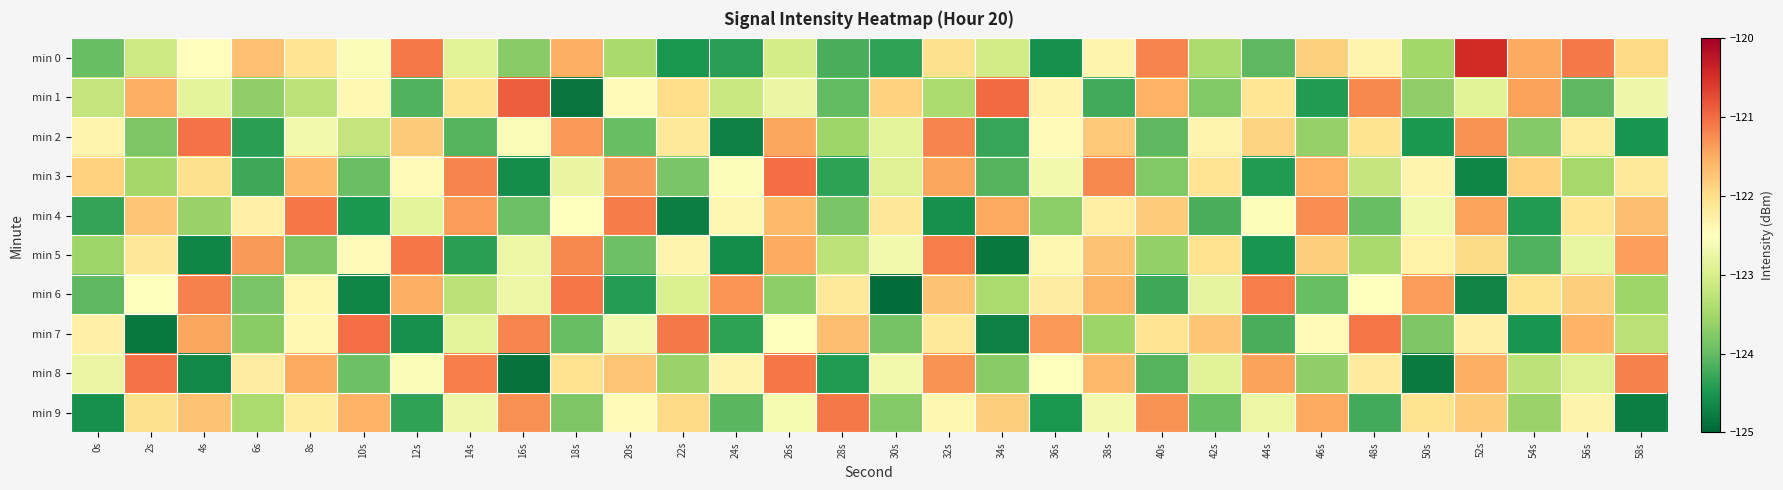

Reading right to left, extract all data points from this chart.

min 0: 58s=-121.9	56s=-121.1	54s=-121.5	52s=-120.5	50s=-123.5	48s=-122.3	46s=-121.8	44s=-124.1	42s=-123.5	40s=-121.2	38s=-122.3	36s=-124.6	34s=-123.1	32s=-122.0	30s=-124.3	28s=-124.2	26s=-123.0	24s=-124.4	22s=-124.5	20s=-123.5	18s=-121.5	16s=-123.7	14s=-122.9	12s=-121.1	10s=-122.6	8s=-122.1	6s=-121.7	4s=-122.5	2s=-123.1	0s=-124.0
min 1: 58s=-122.7	56s=-124.1	54s=-121.4	52s=-122.9	50s=-123.7	48s=-121.2	46s=-124.5	44s=-122.1	42s=-123.8	40s=-121.6	38s=-124.2	36s=-122.3	34s=-121.0	32s=-123.4	30s=-121.9	28s=-124.0	26s=-122.8	24s=-123.2	22s=-122.0	20s=-122.5	18s=-124.9	16s=-120.9	14s=-122.1	12s=-124.1	10s=-122.4	8s=-123.3	6s=-123.7	4s=-122.8	2s=-121.5	0s=-123.2
min 2: 58s=-124.5	56s=-122.2	54s=-123.8	52s=-121.3	50s=-124.5	48s=-122.1	46s=-123.6	44s=-121.9	42s=-122.3	40s=-124.1	38s=-121.8	36s=-122.4	34s=-124.3	32s=-121.2	30s=-122.9	28s=-123.5	26s=-121.5	24s=-124.7	22s=-122.1	20s=-124.0	18s=-121.3	16s=-122.6	14s=-124.1	12s=-121.8	10s=-123.2	8s=-122.7	6s=-124.4	4s=-121.0	2s=-123.8	0s=-122.3
min 3: 58s=-122.2	56s=-123.5	54s=-121.9	52s=-124.7	50s=-122.3	48s=-123.2	46s=-121.6	44s=-124.4	42s=-122.1	40s=-123.8	38s=-121.2	36s=-122.7	34s=-124.1	32s=-121.5	30s=-122.9	28s=-124.4	26s=-121.0	24s=-122.5	22s=-123.8	20s=-121.3	18s=-122.8	16s=-124.6	14s=-121.2	12s=-122.4	10s=-124.0	8s=-121.6	6s=-124.3	4s=-122.0	2s=-123.5	0s=-121.9
min 4: 58s=-121.7	56s=-122.1	54s=-124.4	52s=-121.4	50s=-122.7	48s=-124.0	46s=-121.3	44s=-122.5	42s=-124.2	40s=-121.8	38s=-122.2	36s=-123.7	34s=-121.5	32s=-124.6	30s=-122.1	28s=-123.8	26s=-121.6	24s=-122.4	22s=-124.8	20s=-121.1	18s=-122.5	16s=-123.9	14s=-121.4	12s=-122.8	10s=-124.5	8s=-121.1	6s=-122.3	4s=-123.6	2s=-121.7	0s=-124.3
min 5: 58s=-121.4	56s=-122.8	54s=-124.1	52s=-122.0	50s=-122.3	48s=-123.5	46s=-121.8	44s=-124.5	42s=-122.0	40s=-123.7	38s=-121.7	36s=-122.4	34s=-124.8	32s=-121.1	30s=-122.7	28s=-123.3	26s=-121.5	24s=-124.6	22s=-122.3	20s=-123.9	18s=-121.2	16s=-122.8	14s=-124.4	12s=-121.1	10s=-122.5	8s=-123.8	6s=-121.3	4s=-124.7	2s=-122.1	0s=-123.5
min 6: 58s=-123.5	56s=-121.8	54s=-122.1	52s=-124.7	50s=-121.4	48s=-122.5	46s=-124.0	44s=-121.2	42s=-122.8	40s=-124.3	38s=-121.6	36s=-122.2	34s=-123.5	32s=-121.7	30s=-124.9	28s=-122.1	26s=-123.7	24s=-121.3	22s=-123.0	20s=-124.4	18s=-121.1	16s=-122.8	14s=-123.3	12s=-121.5	10s=-124.7	8s=-122.4	6s=-123.8	4s=-121.2	2s=-122.5	0s=-124.1
min 7: 58s=-123.3	56s=-121.6	54s=-124.5	52s=-122.3	50s=-123.8	48s=-121.1	46s=-122.4	44s=-124.2	42s=-121.8	40s=-122.1	38s=-123.6	36s=-121.3	34s=-124.7	32s=-122.2	30s=-123.9	28s=-121.7	26s=-122.5	24s=-124.4	22s=-121.1	20s=-122.6	18s=-124.0	16s=-121.2	14s=-122.8	12s=-124.6	10s=-121.0	8s=-122.4	6s=-123.7	4s=-121.5	2s=-124.8	0s=-122.3
min 8: 58s=-121.2	56s=-122.9	54s=-123.3	52s=-121.5	50s=-124.8	48s=-122.2	46s=-123.7	44s=-121.4	42s=-122.9	40s=-124.1	38s=-121.6	36s=-122.5	34s=-123.8	32s=-121.3	30s=-122.7	28s=-124.4	26s=-121.1	24s=-122.3	22s=-123.6	20s=-121.7	18s=-122.0	16s=-124.9	14s=-121.2	12s=-122.6	10s=-123.9	8s=-121.5	6s=-122.2	4s=-124.7	2s=-121.0	0s=-122.8
min 9: 58s=-124.8	56s=-122.3	54s=-123.6	52s=-121.8	50s=-122.1	48s=-124.2	46s=-121.5	44s=-122.7	42s=-124.0	40s=-121.3	38s=-122.6	36s=-124.5	34s=-121.8	32s=-122.4	30s=-123.8	28s=-121.1	26s=-122.6	24s=-124.1	22s=-121.9	20s=-122.5	18s=-123.8	16s=-121.3	14s=-122.7	12s=-124.3	10s=-121.6	8s=-122.2	6s=-123.5	4s=-121.7	2s=-122.0	0s=-124.6